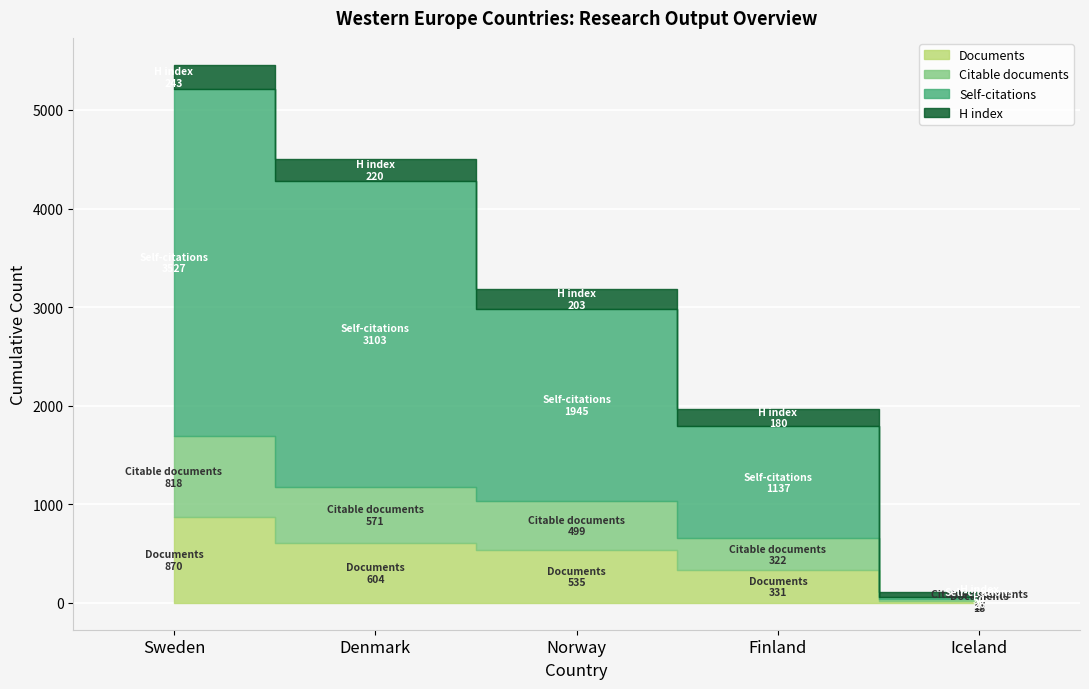

What is the smallest value displayed?

17